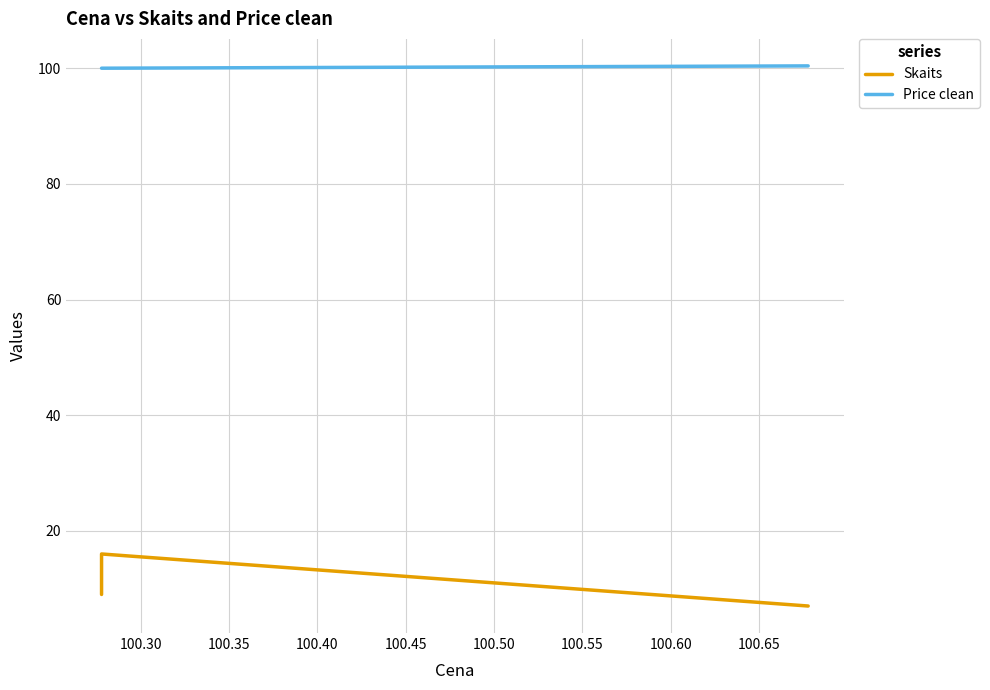

What is the minimum value for Price clean?

100.0